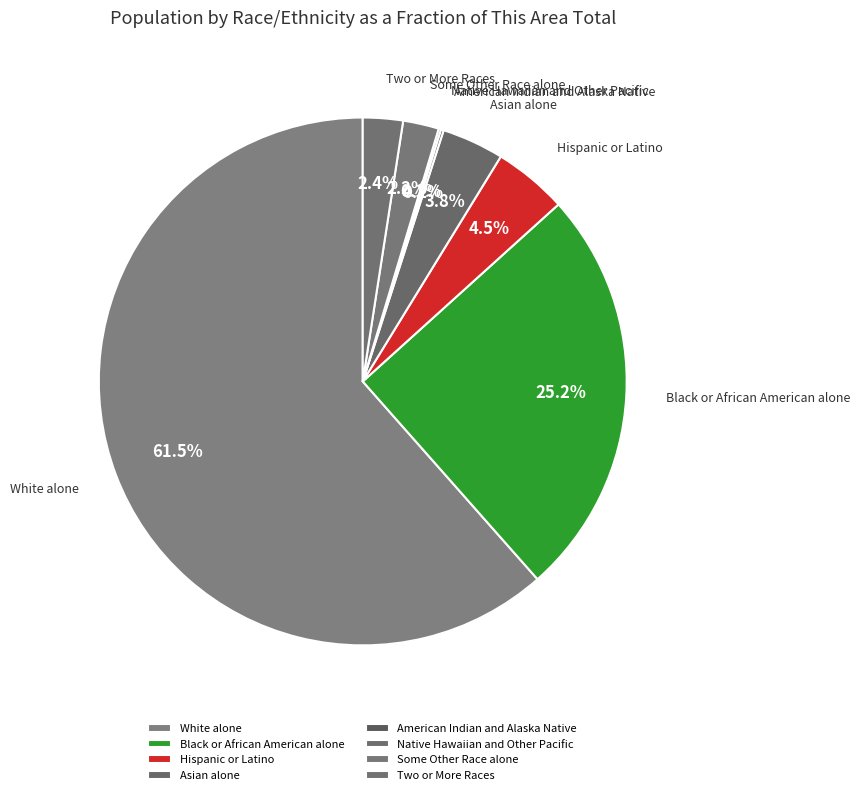

What percentage is the Black or African American alone slice, to the nearest percent?

25%